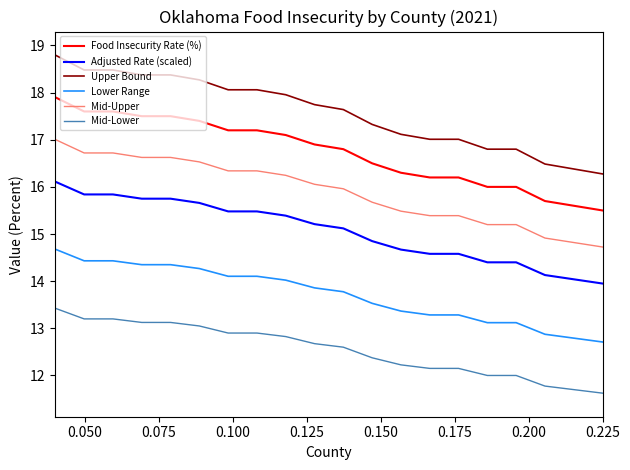

Which series has the widest spread of values?

Upper Bound